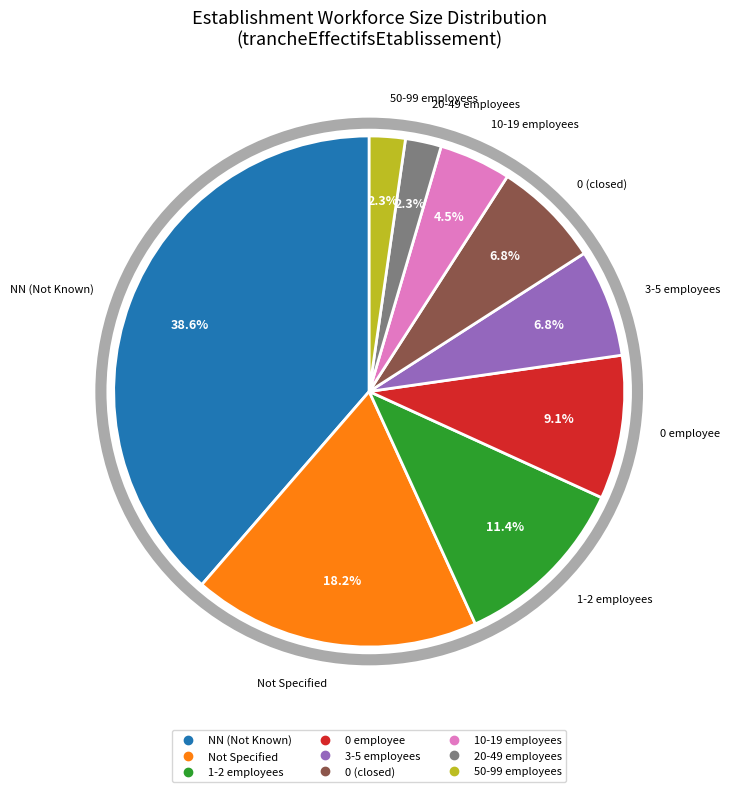

Is there any slice that represents more than half of the pie?

No